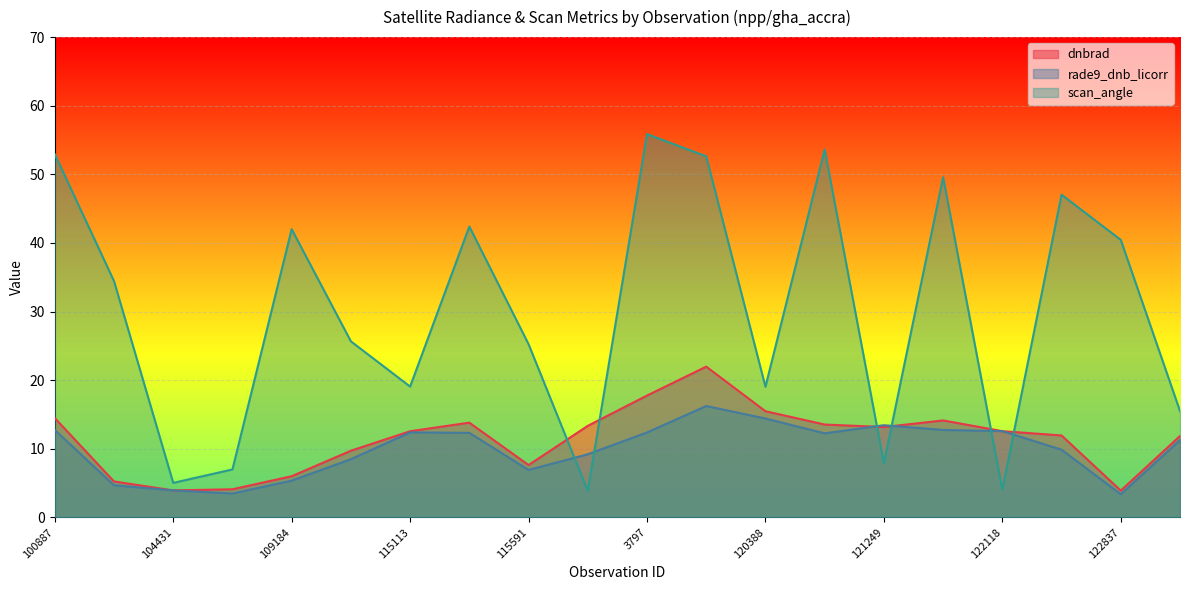

What is the maximum value shown in the chart?

55.9